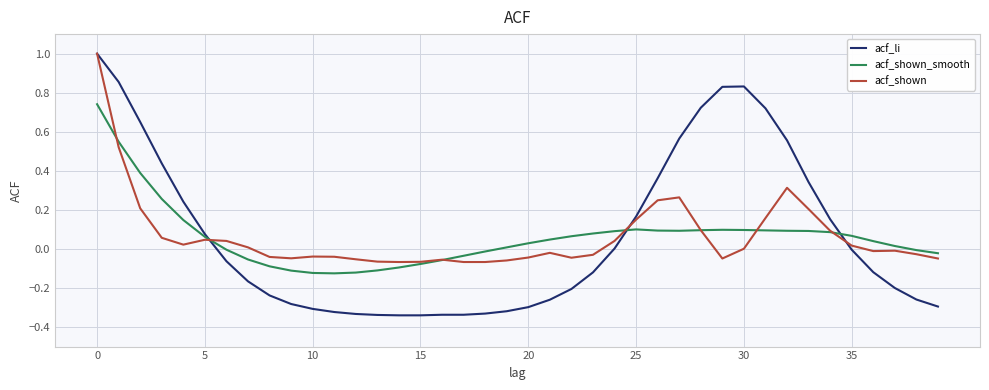

Which series has the widest spread of values?

acf_li